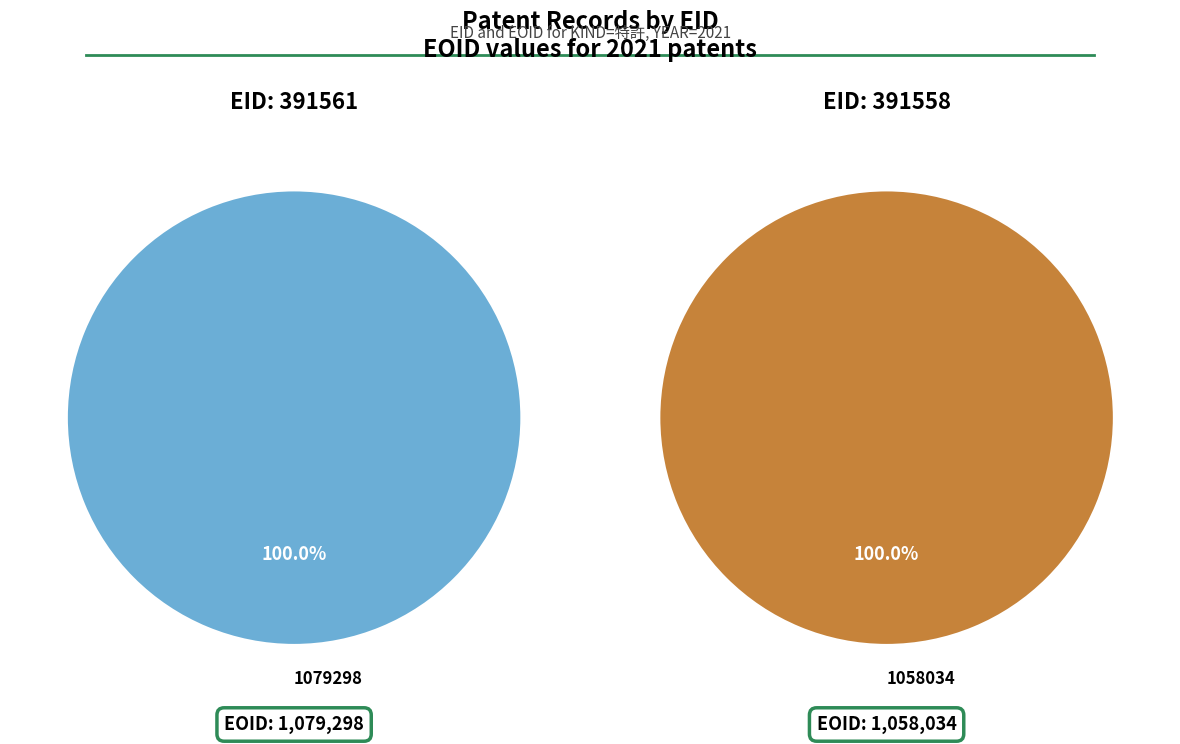

Count the number of slices in the pie.

2